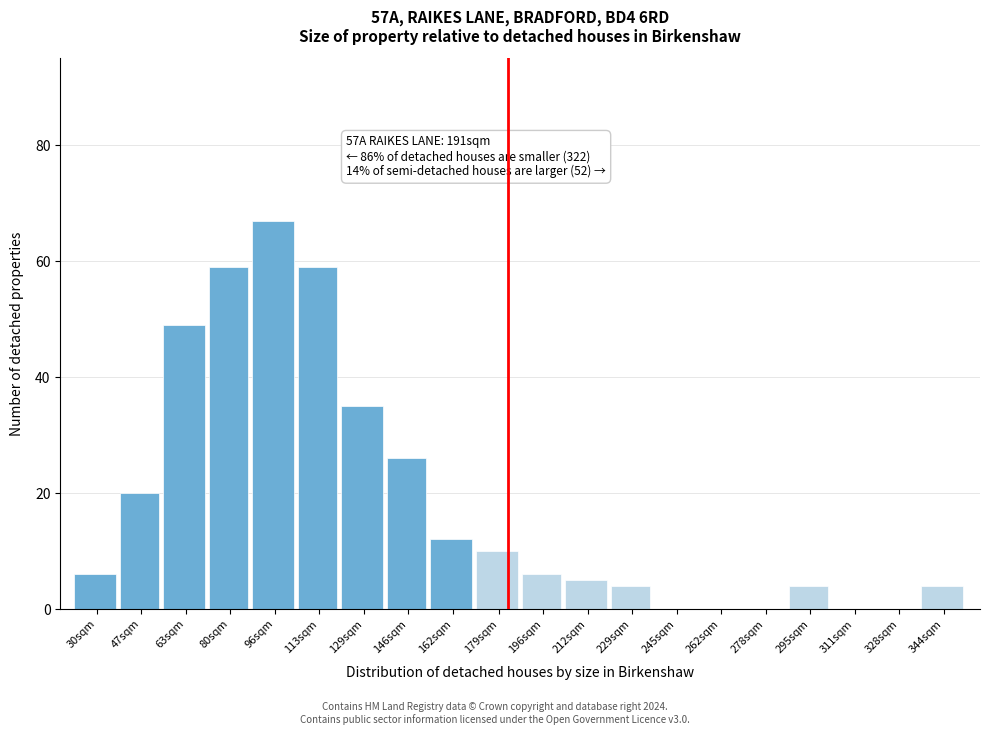

Reading right to left, list all the values displayed in this chart.

344sqm=4	328sqm=0	311sqm=0	295sqm=4	278sqm=0	262sqm=0	245sqm=0	229sqm=4	212sqm=5	196sqm=6	179sqm=10	162sqm=12	146sqm=26	129sqm=35	113sqm=59	96sqm=67	80sqm=59	63sqm=49	47sqm=20	30sqm=6